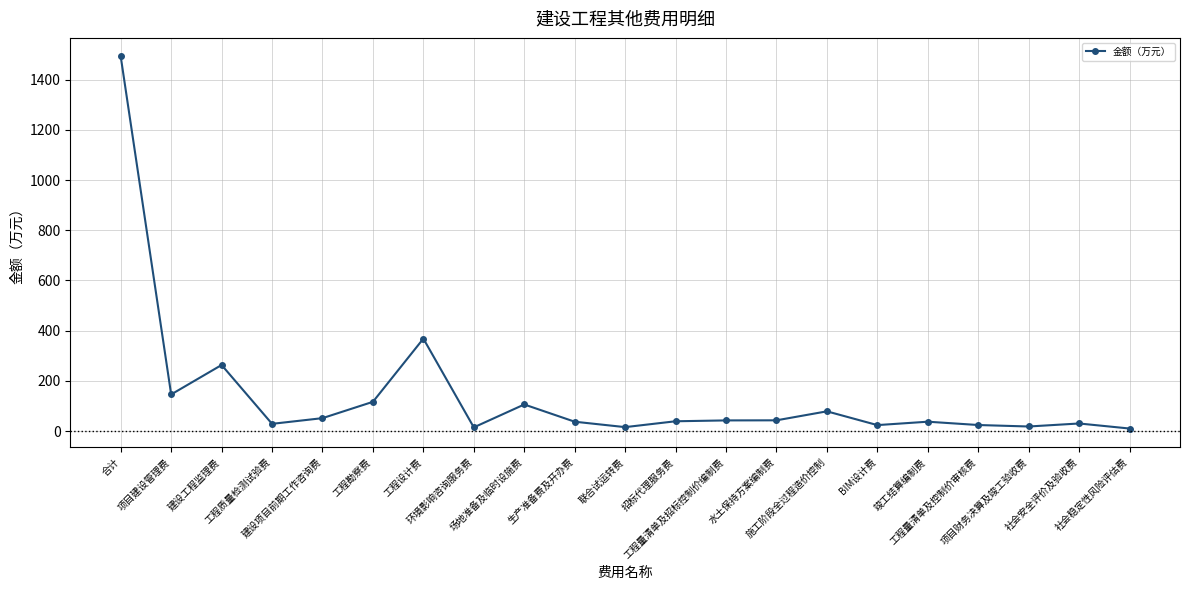

True or false: there are more than 1 points higher than both neighbors.

True